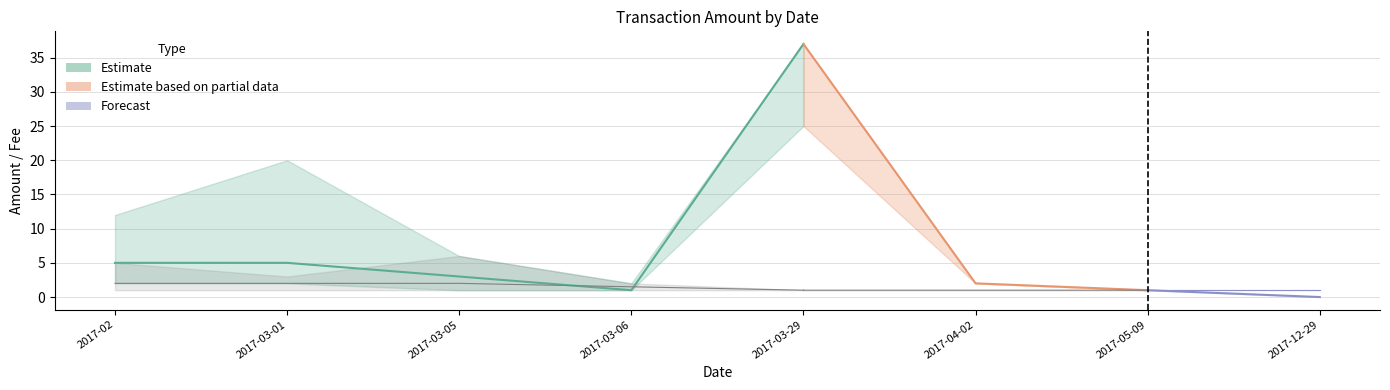

The value at 2017-03-01 is 5. True or false?

True